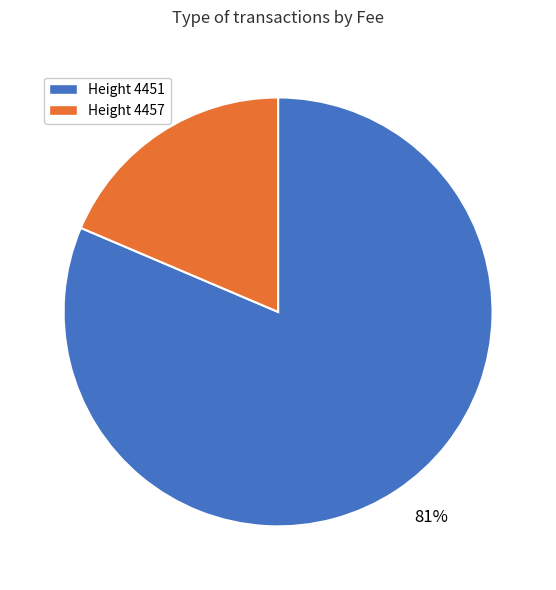

Which has a higher value, 19% or 81%?

81%